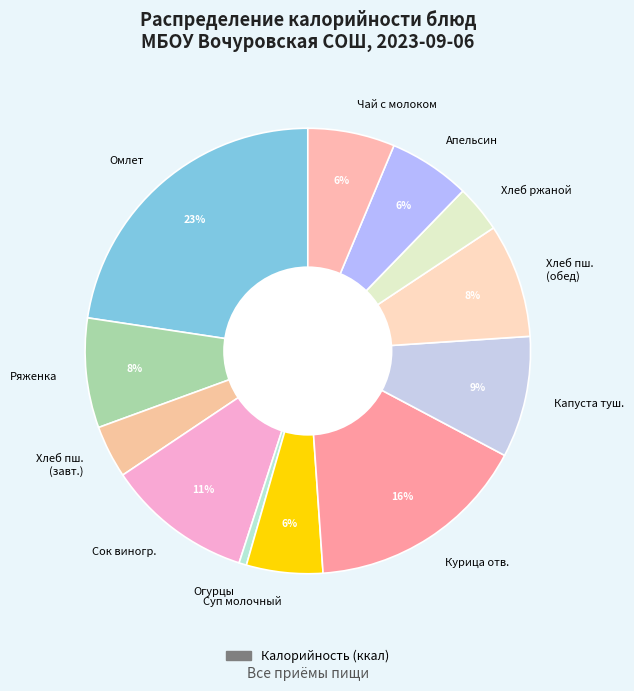

Which has a higher value, Ряженка or Апельсин?

Ряженка